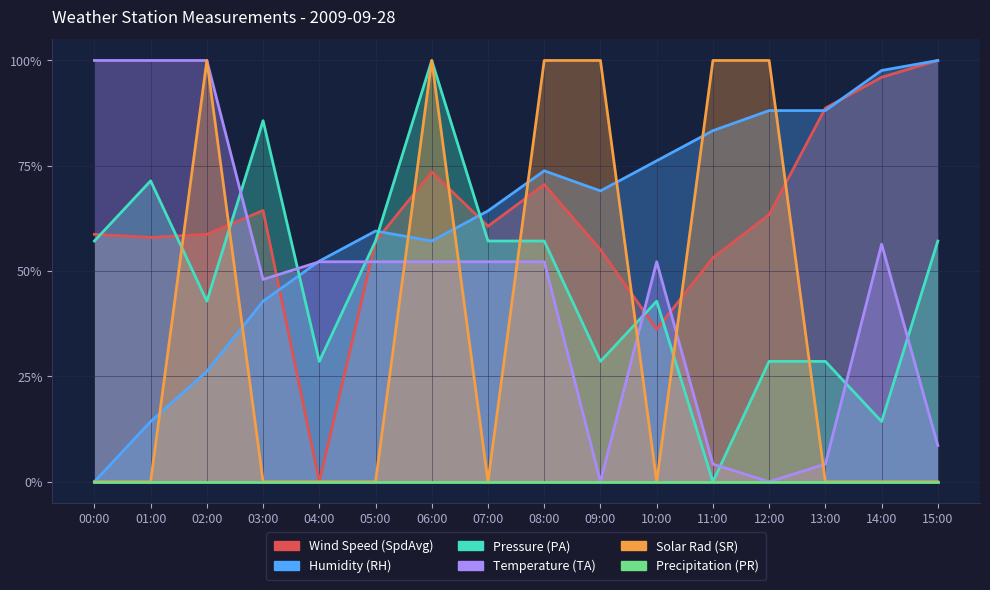

What is the spread (max minus min) of values at 13:00?

0.9